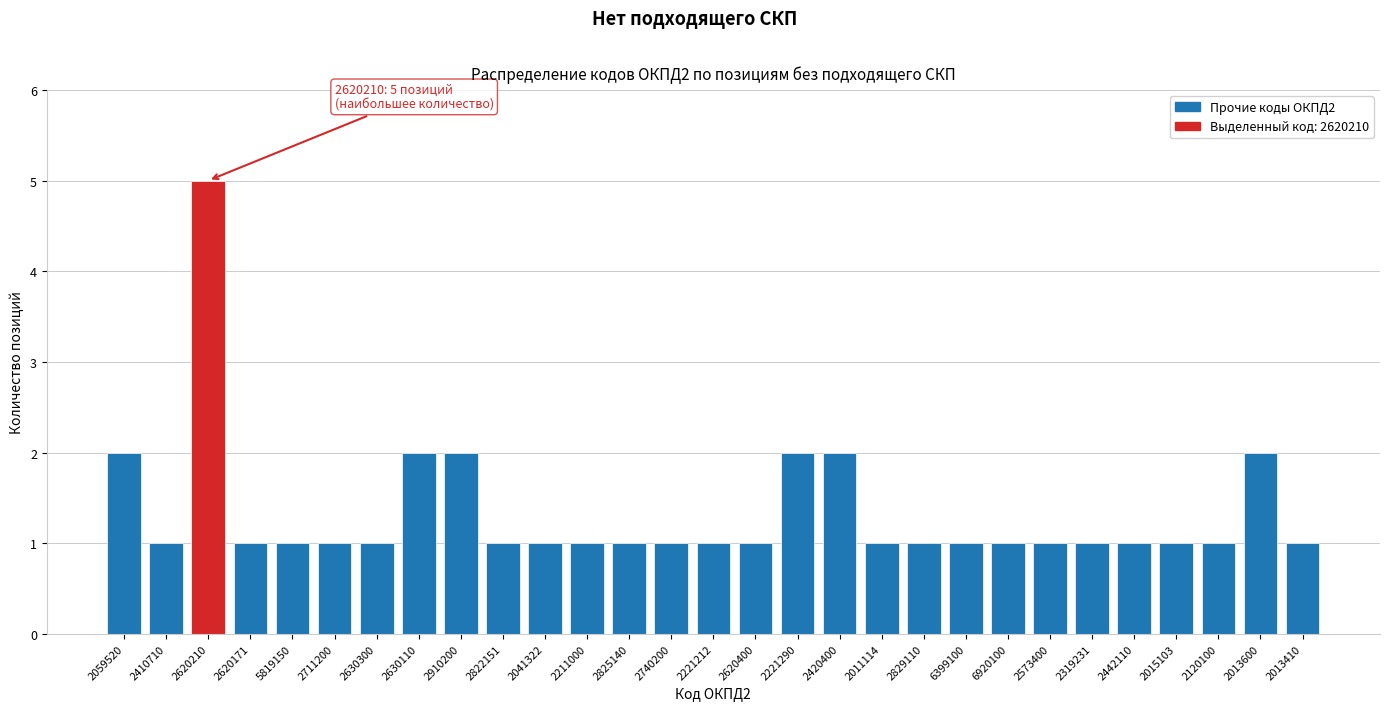

Reading left to right, what are all the values shown in this chart?

2059520=2	2410710=1	2620210=5	2620171=1	5819150=1	2711200=1	2630300=1	2630110=2	2910200=2	2822151=1	2041322=1	2211000=1	2825140=1	2740200=1	2221212=1	2620400=1	2221290=2	2420400=2	2011114=1	2829110=1	6399100=1	6920100=1	2573400=1	2319231=1	2442110=1	2015103=1	2120100=1	2013600=2	2013410=1